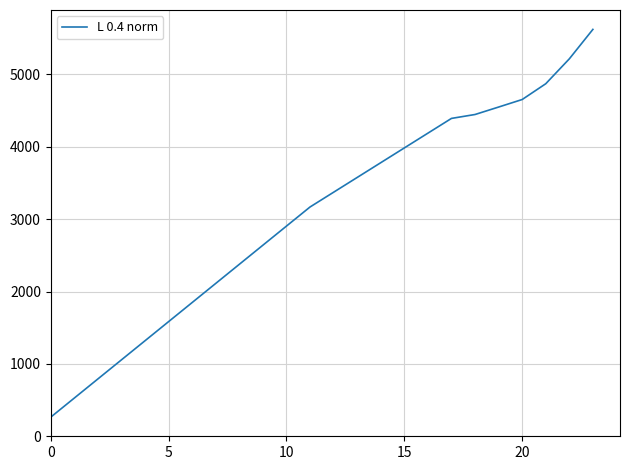

What is the difference between the maximum and minimum values?

5358